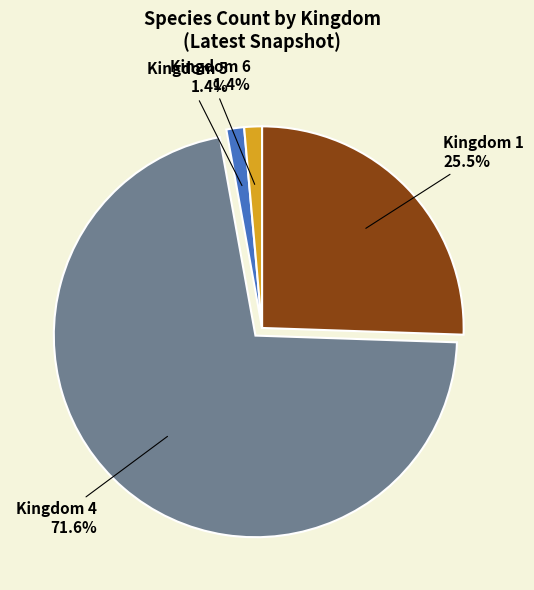

What percentage is NOT represented by Kingdom 6?

98.6%